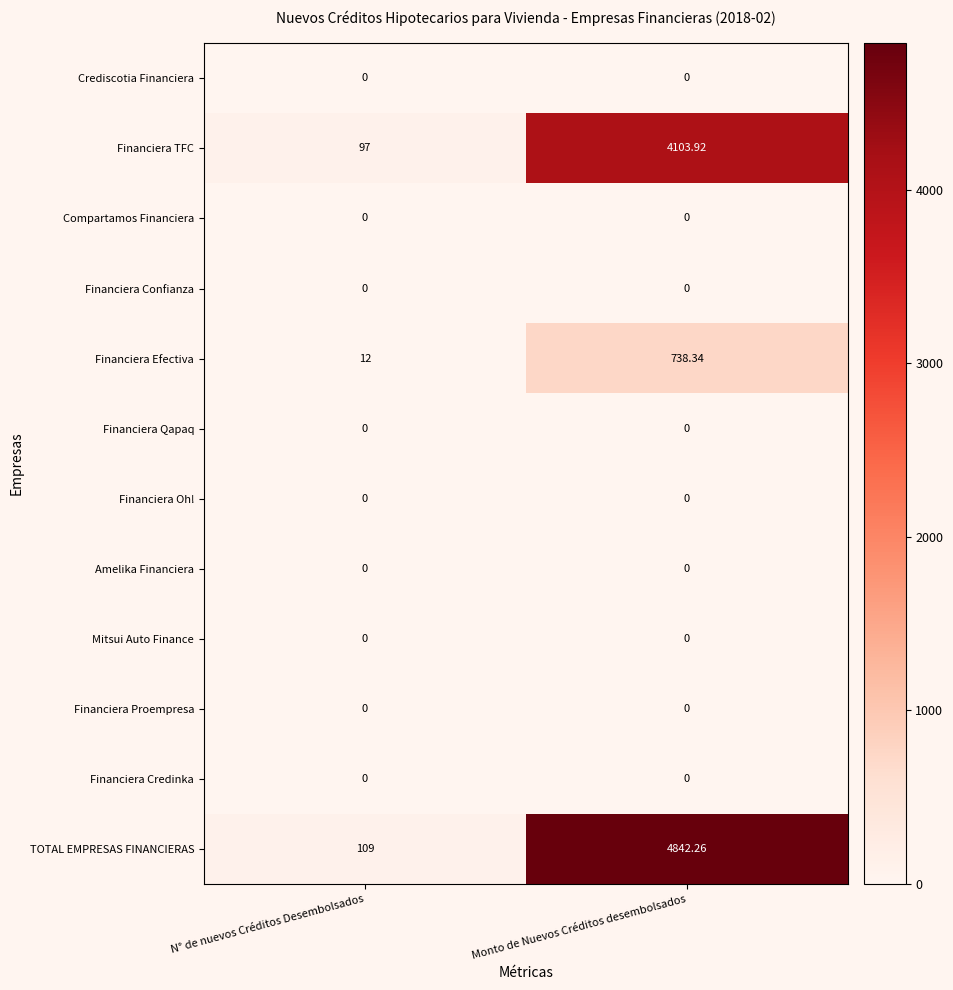

Which series has the largest range (max minus min)?

TOTAL EMPRESAS FINANCIERAS